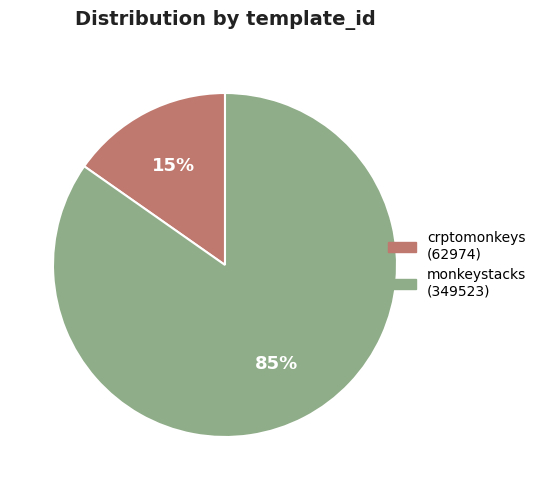

Is it true that monkeystacks (349523) is 94% of the pie?

False